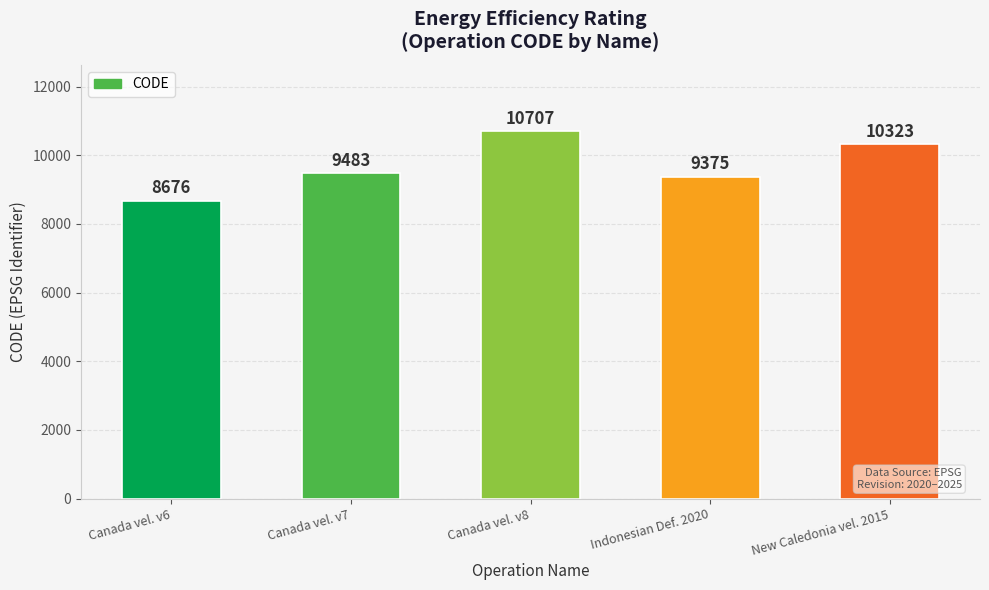

What is the change in value from Canada vel. v6 to Indonesian Def. 2020?

+699